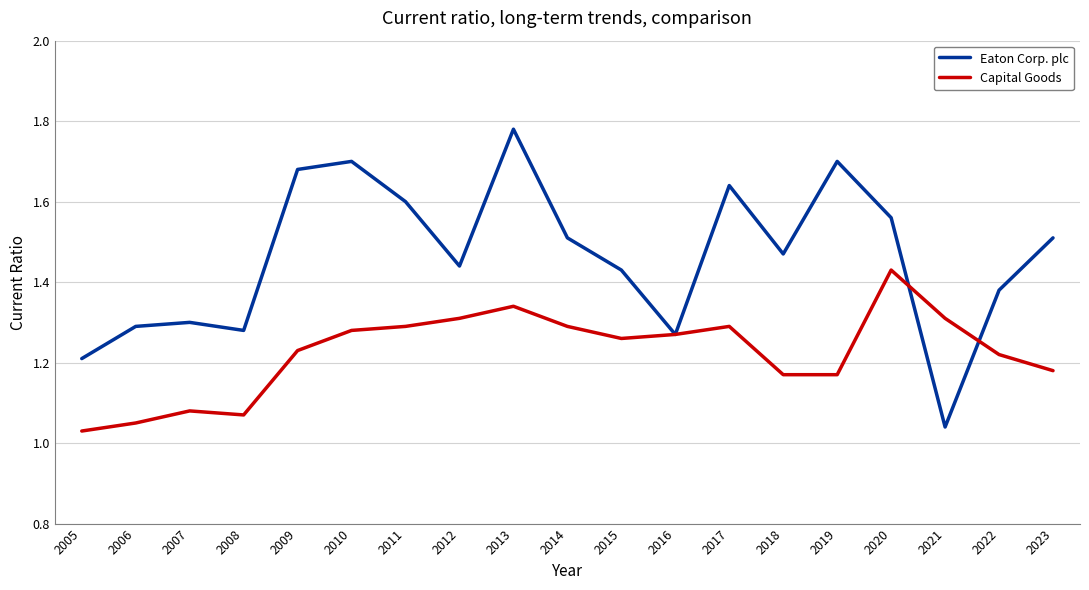

How many series are shown in this chart?

2